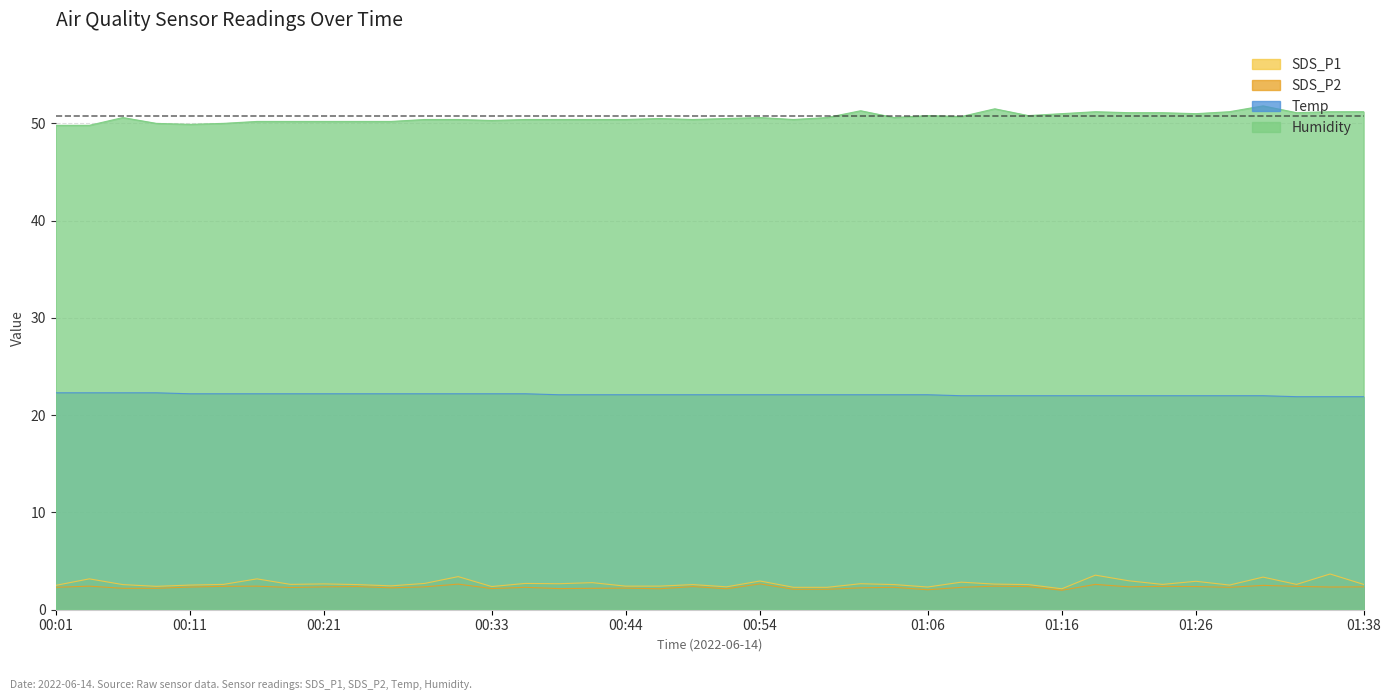

What is the minimum value shown in the chart?

2.0